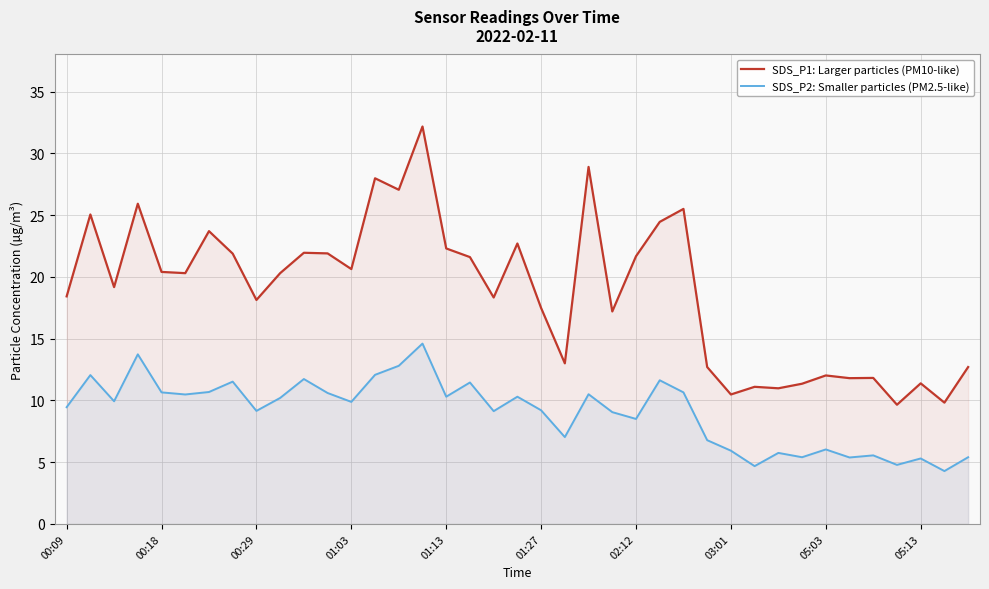

List the series in order of their overall mean, highest first.

SDS_P1: Larger particles (PM10-like), SDS_P2: Smaller particles (PM2.5-like)